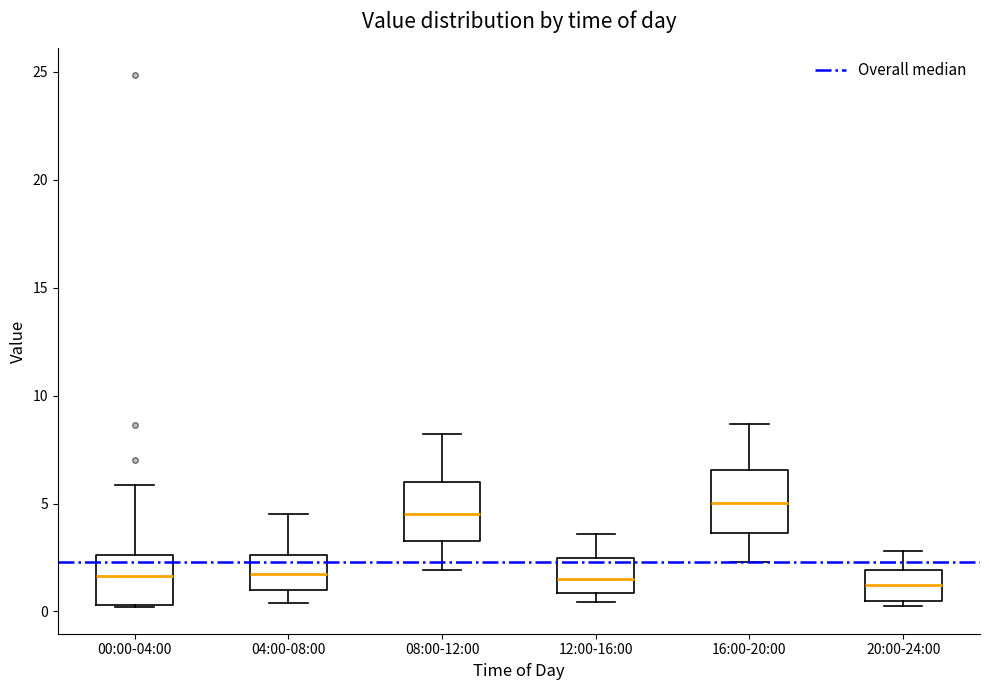

Reading left to right, transcribe this box plot: for each box, give where its median line is, the range the box spans, and where its two whiskers end, as read against the y-axis. The values are not printed on the chart, so give them approximately, as read against the axis.

00:00-04:00: median 1.5, box 0.5 to 2.5, whiskers 0.0 to 6.0
04:00-08:00: median 1.5, box 1.0 to 2.5, whiskers 0.5 to 4.5
08:00-12:00: median 4.5, box 3.5 to 6.0, whiskers 2.0 to 8.0
12:00-16:00: median 1.5, box 1.0 to 2.5, whiskers 0.5 to 3.5
16:00-20:00: median 5.0, box 3.5 to 6.5, whiskers 2.5 to 8.5
20:00-24:00: median 1.0, box 0.5 to 2.0, whiskers 0.5 (just below the box's lower edge) to 3.0